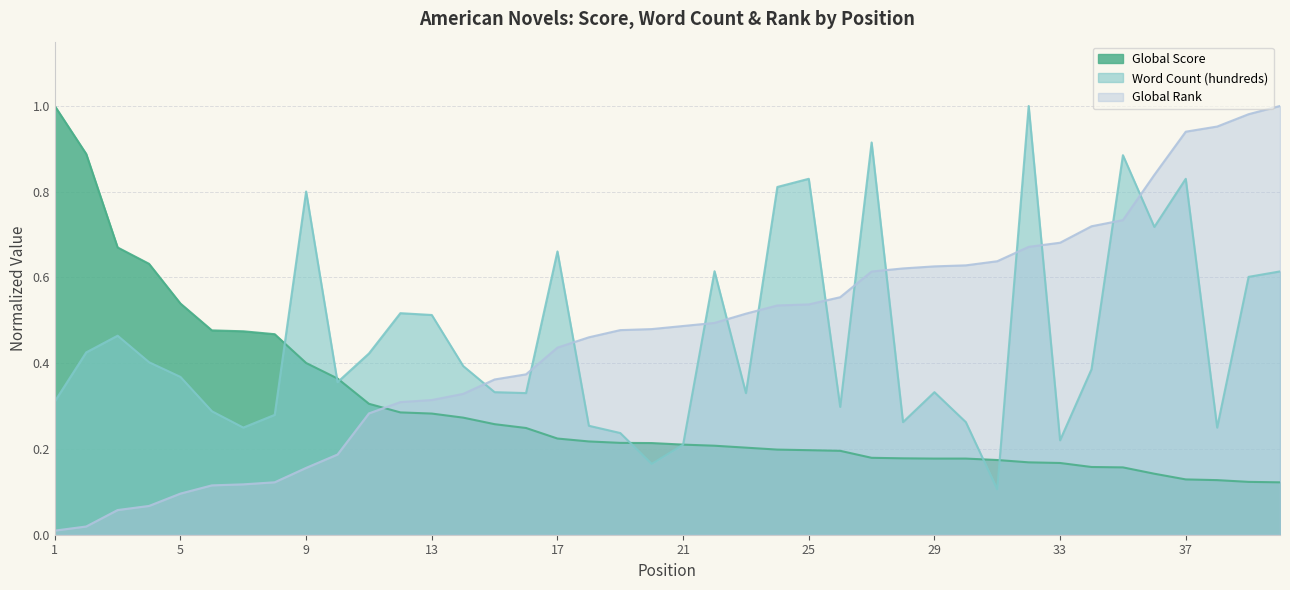

Does the chart display data point markers on the line(s)?

No